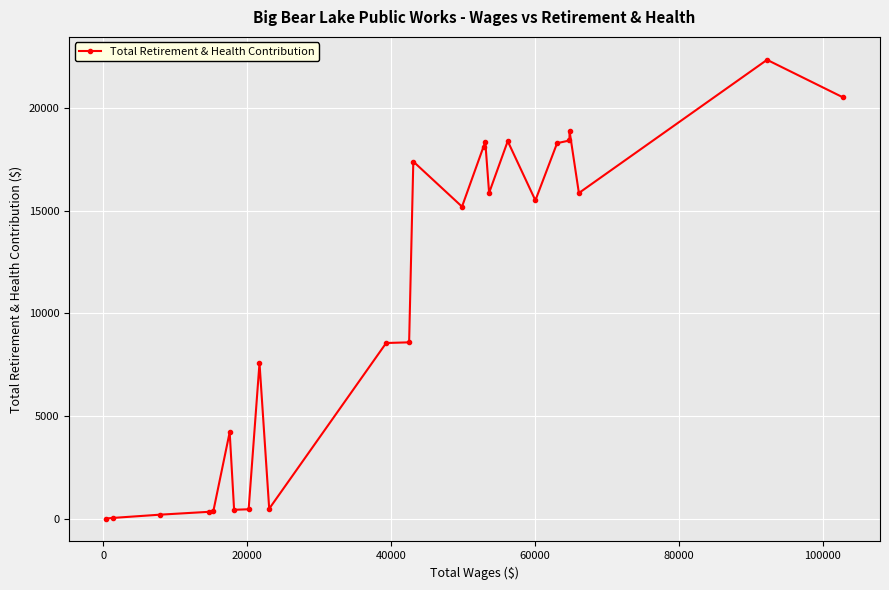

What is the difference between the maximum and second lowest values?

22310